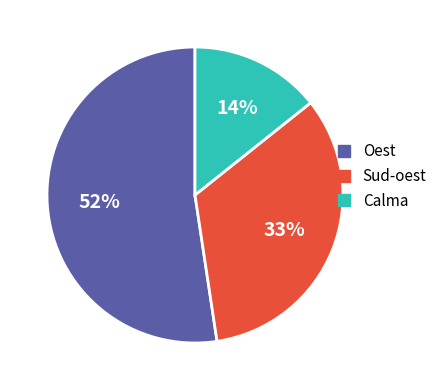

What is the largest slice in the pie chart?

Oest